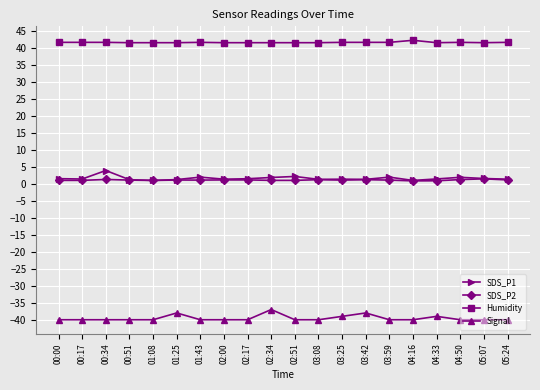

What is the label of the 19th point from the left?

05:07